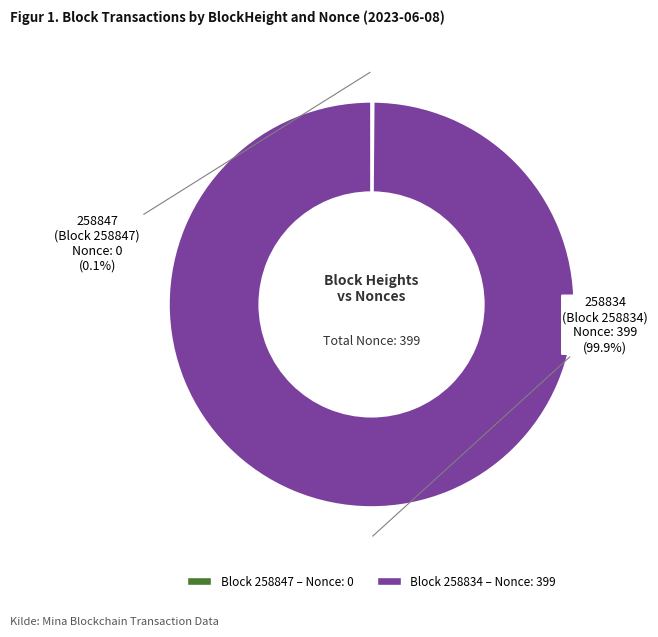

Is there any slice that represents more than half of the pie?

Yes